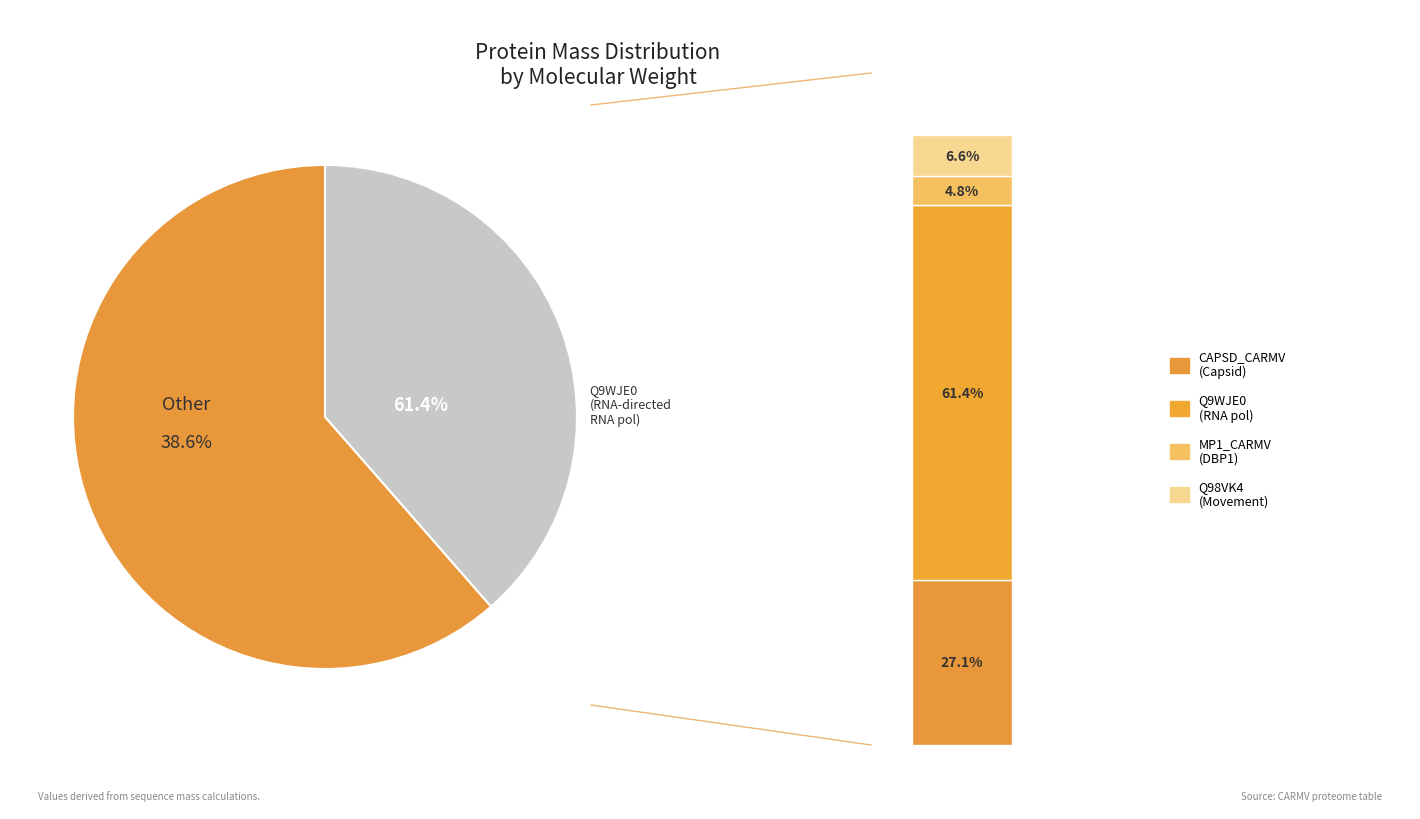

To the nearest percent, what is the average slice percentage?

25%